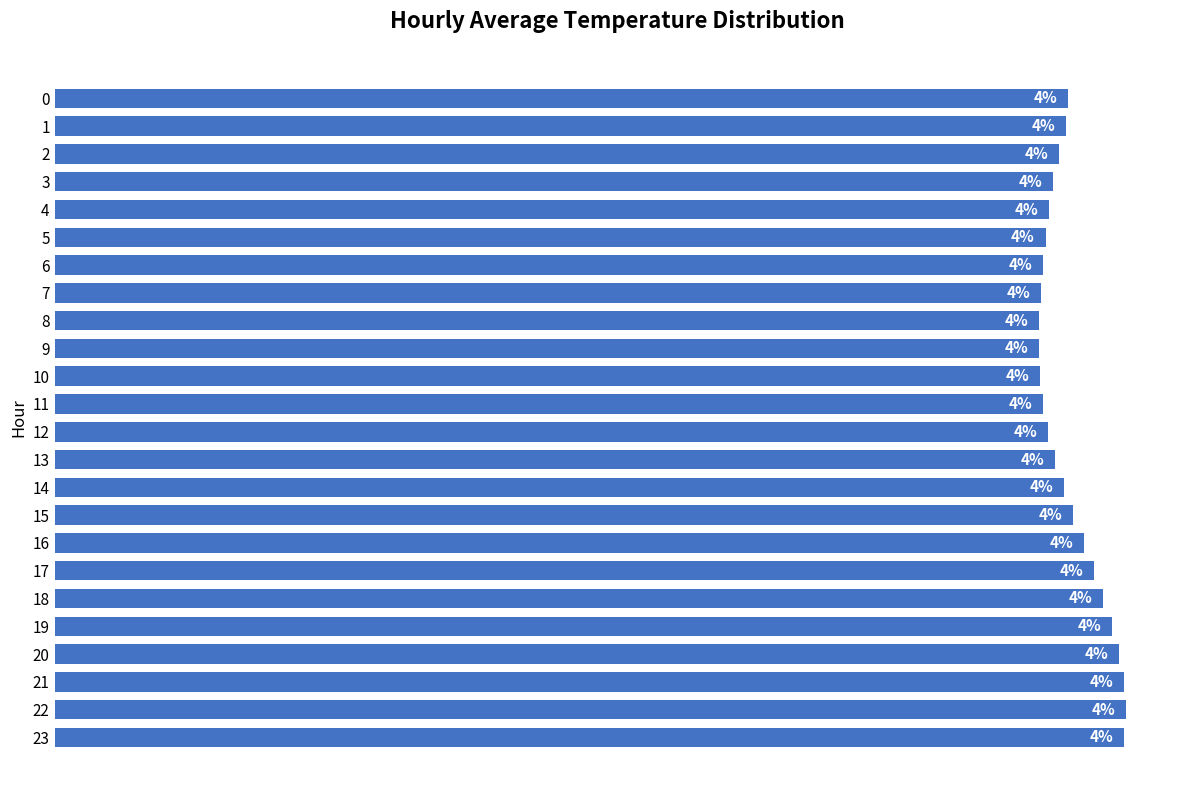

Are the bars horizontal?

Yes